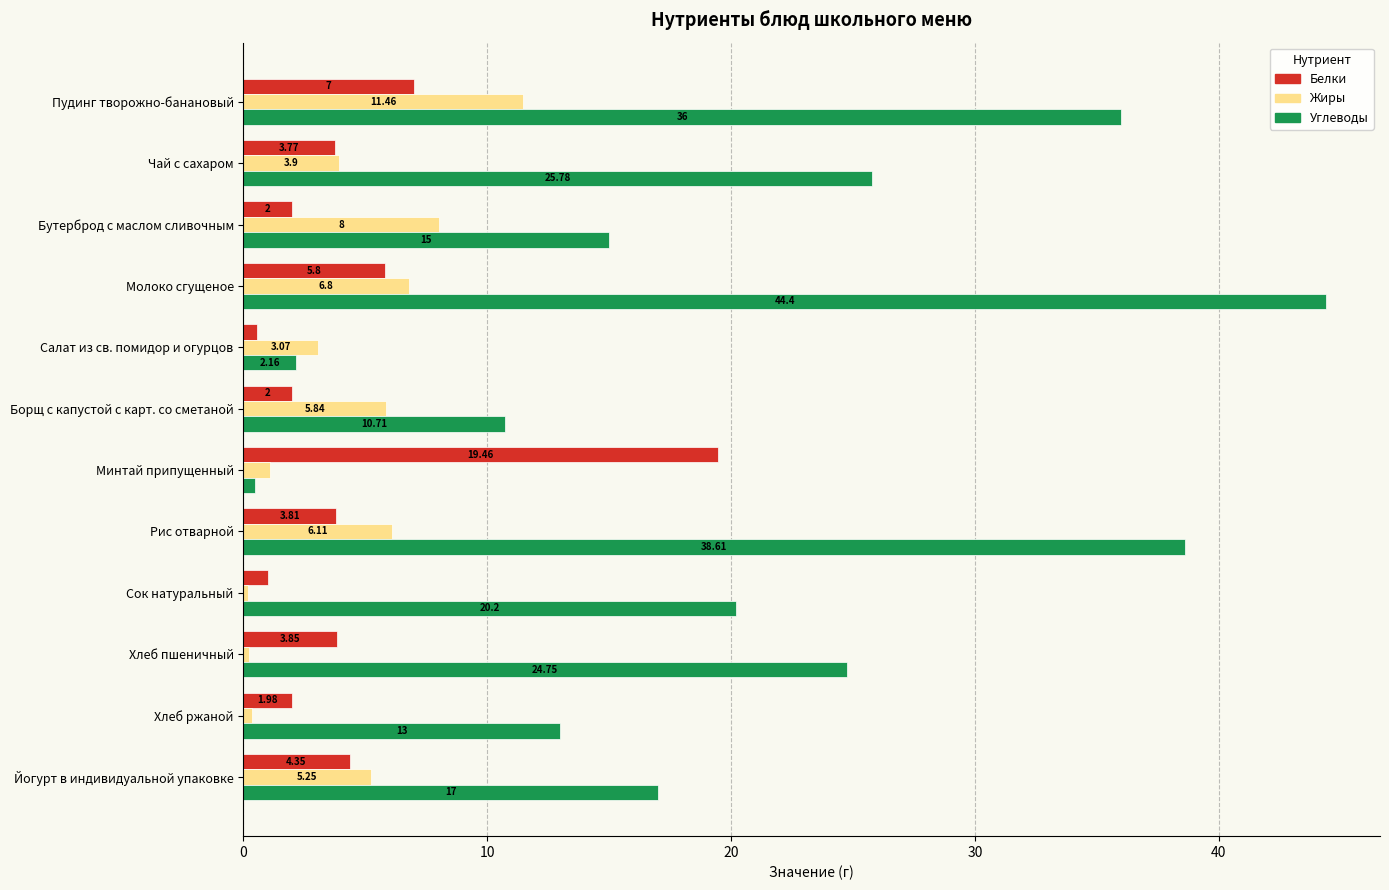

What is the difference between the second highest and second lowest values in the Белки series?

6.0